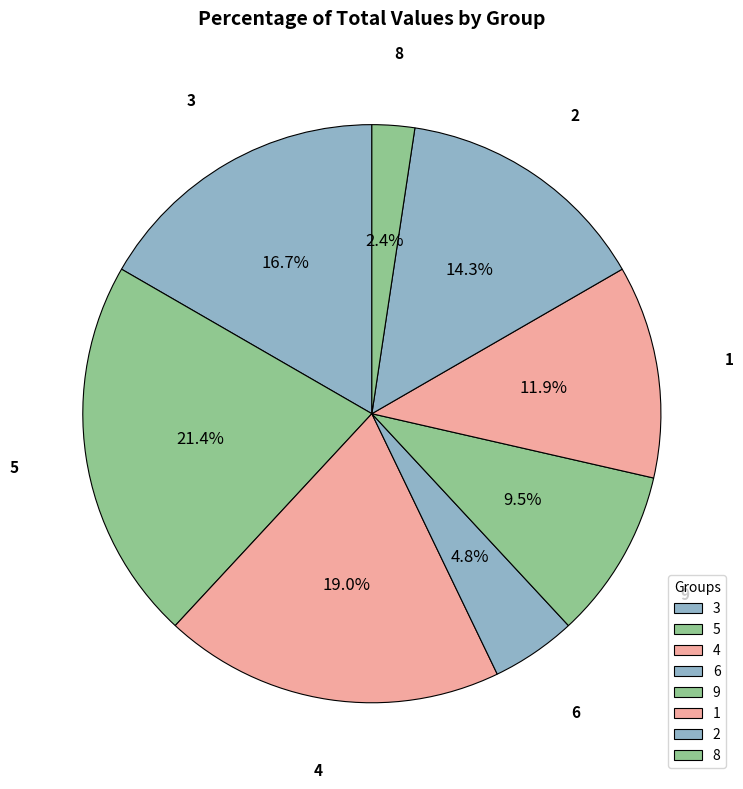

Is there any slice that represents more than half of the pie?

No